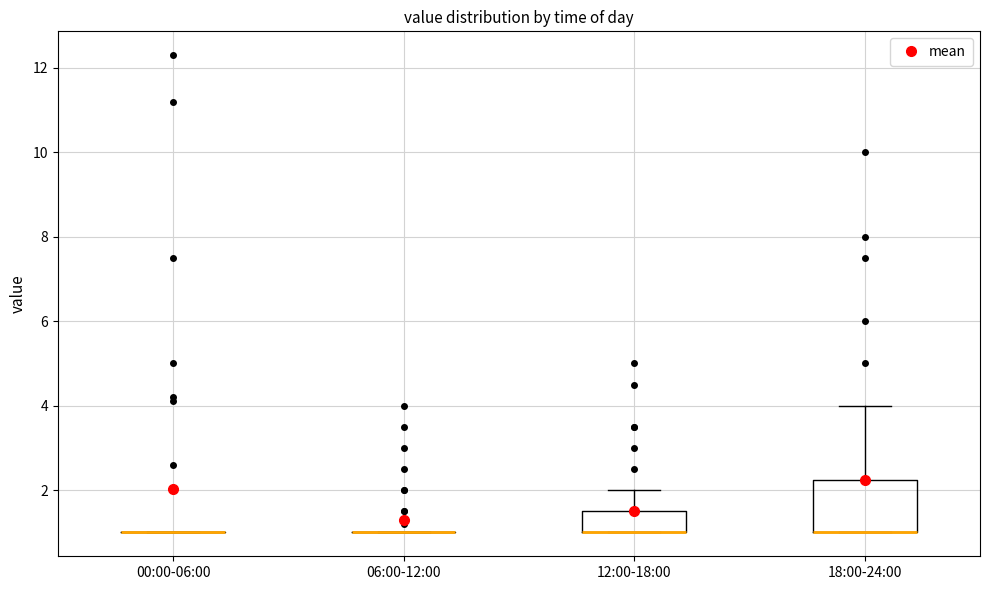

Where is the lower edge of the box for 18:00-24:00 on the y-axis? The values are not printed on the chart, so give them approximately, as read against the axis.

1.0